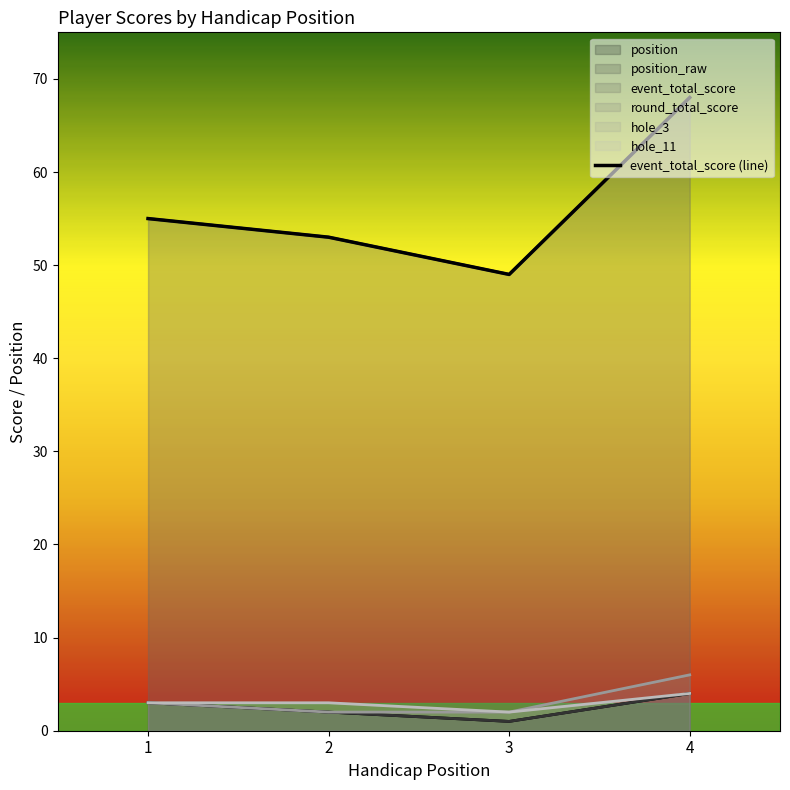

Reading left to right, extract all data points from this chart.

position: 1=3	2=2	3=1	4=4
position_raw: 1=3	2=2	3=1	4=4
event_total_score: 1=55	2=53	3=49	4=68
round_total_score: 1=55	2=53	3=49	4=68
hole_3: 1=3	2=2	3=2	4=6
hole_11: 1=3	2=3	3=2	4=4